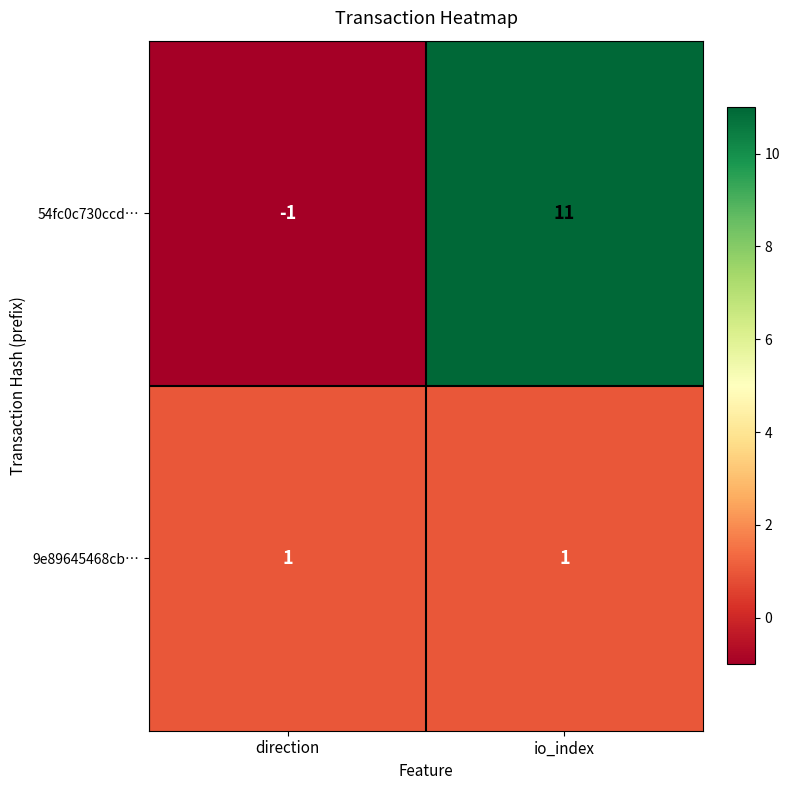

Which label corresponds to the largest value in the chart?

io_index